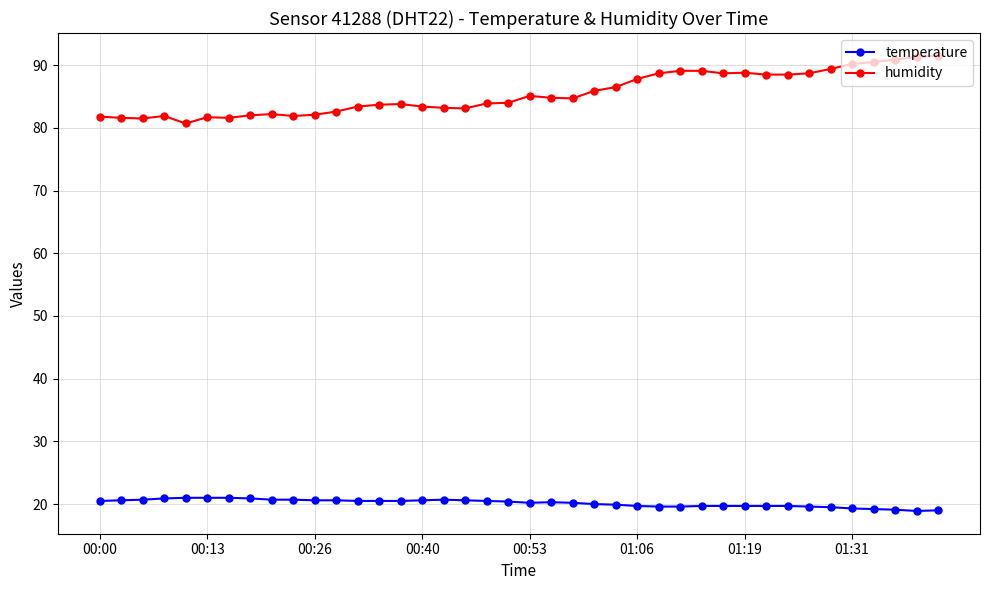

Is this an area chart (filled region under the line)?

No